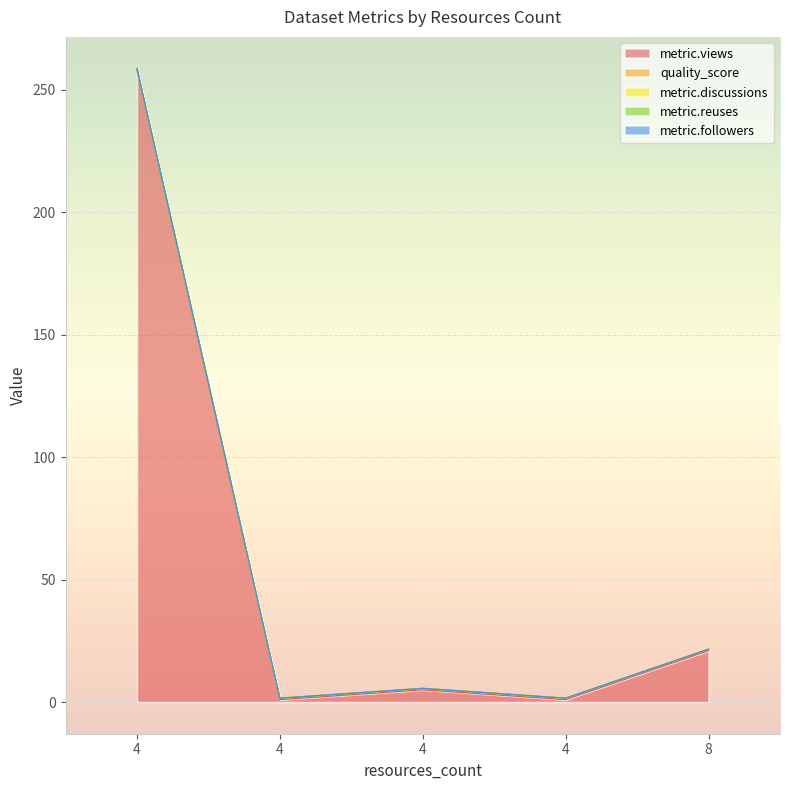

The value of metric.views at 4 is 8.1. True or false?

False